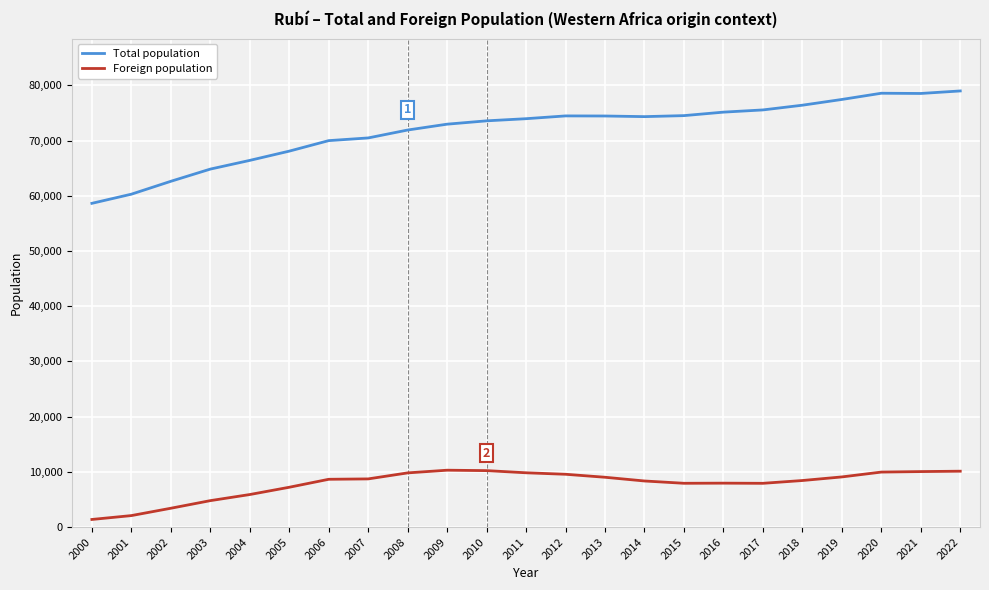

What is the greatest value displayed?

79007